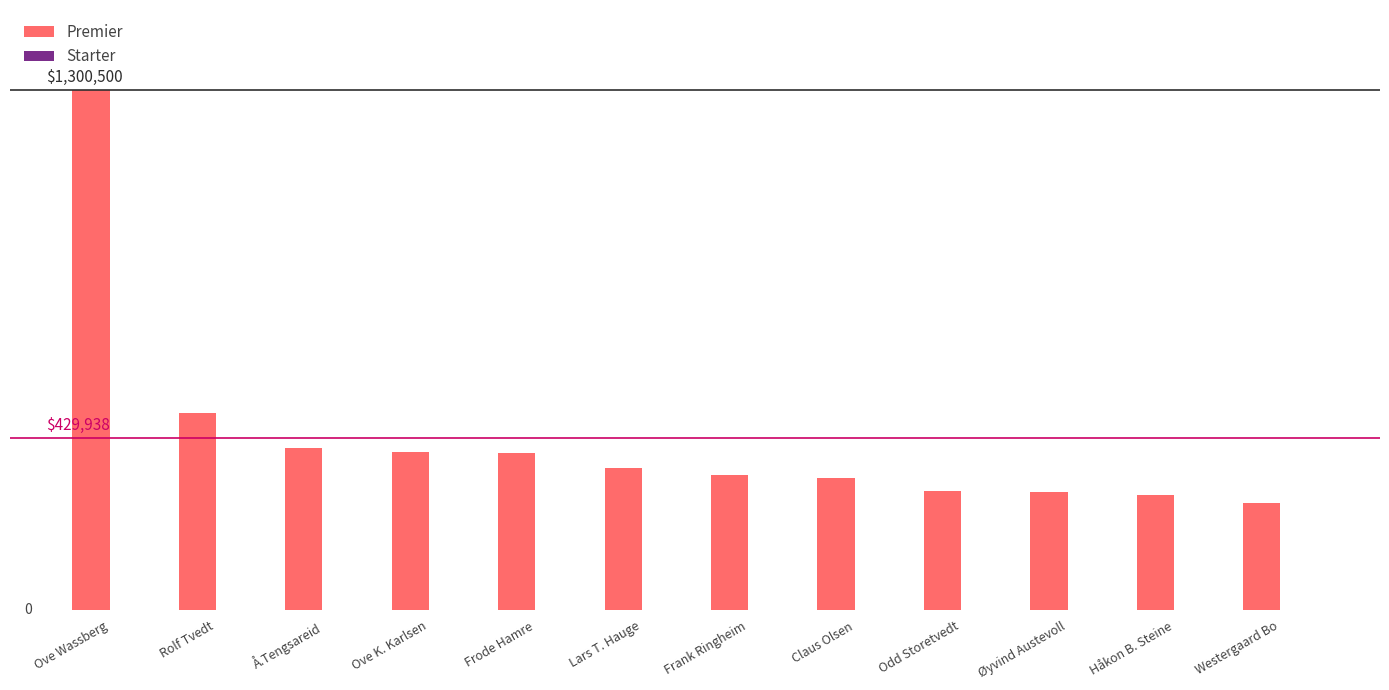

Reading left to right, extract all data points from this chart.

Premier: 1300500	493500	404500	394500	394000	355500	339250	329500	298500	294500	287000	268000
Starter: 336	95	39	31	23	96	118	151	85	99	73	14